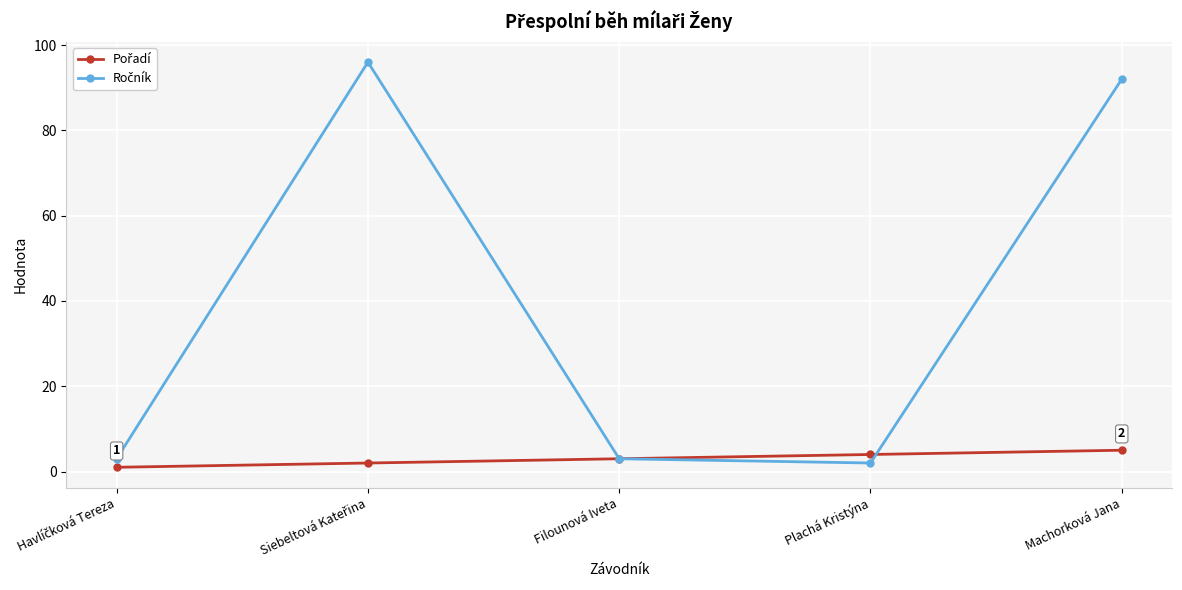

What is the label of the 1st point from the right?

Machorková Jana